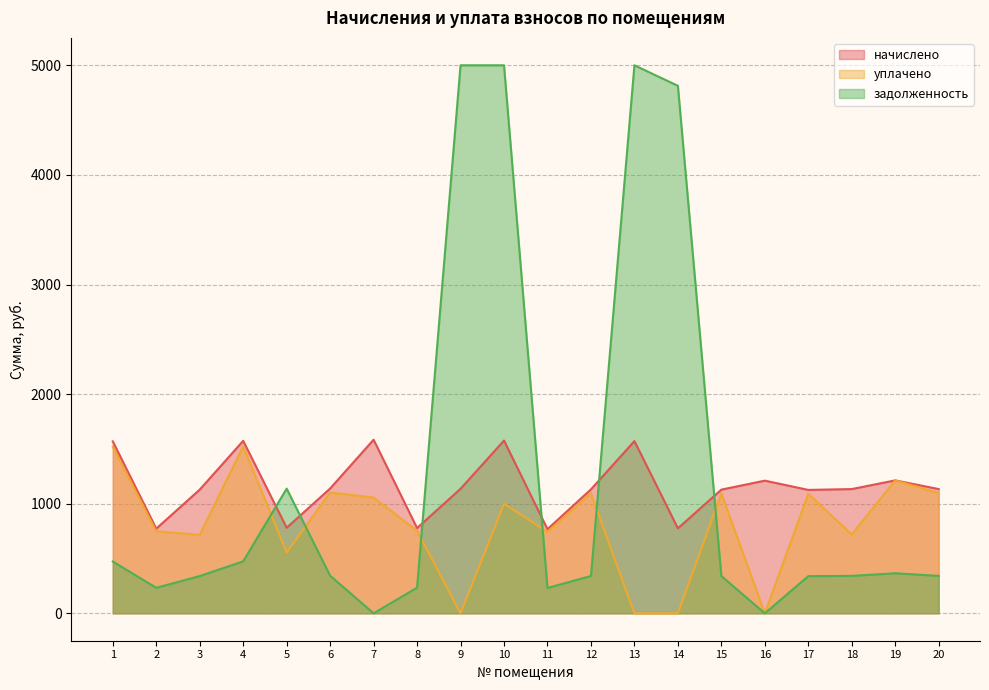

In уплачено, how many points are lower than both neighbors (excluding endpoints)?

6